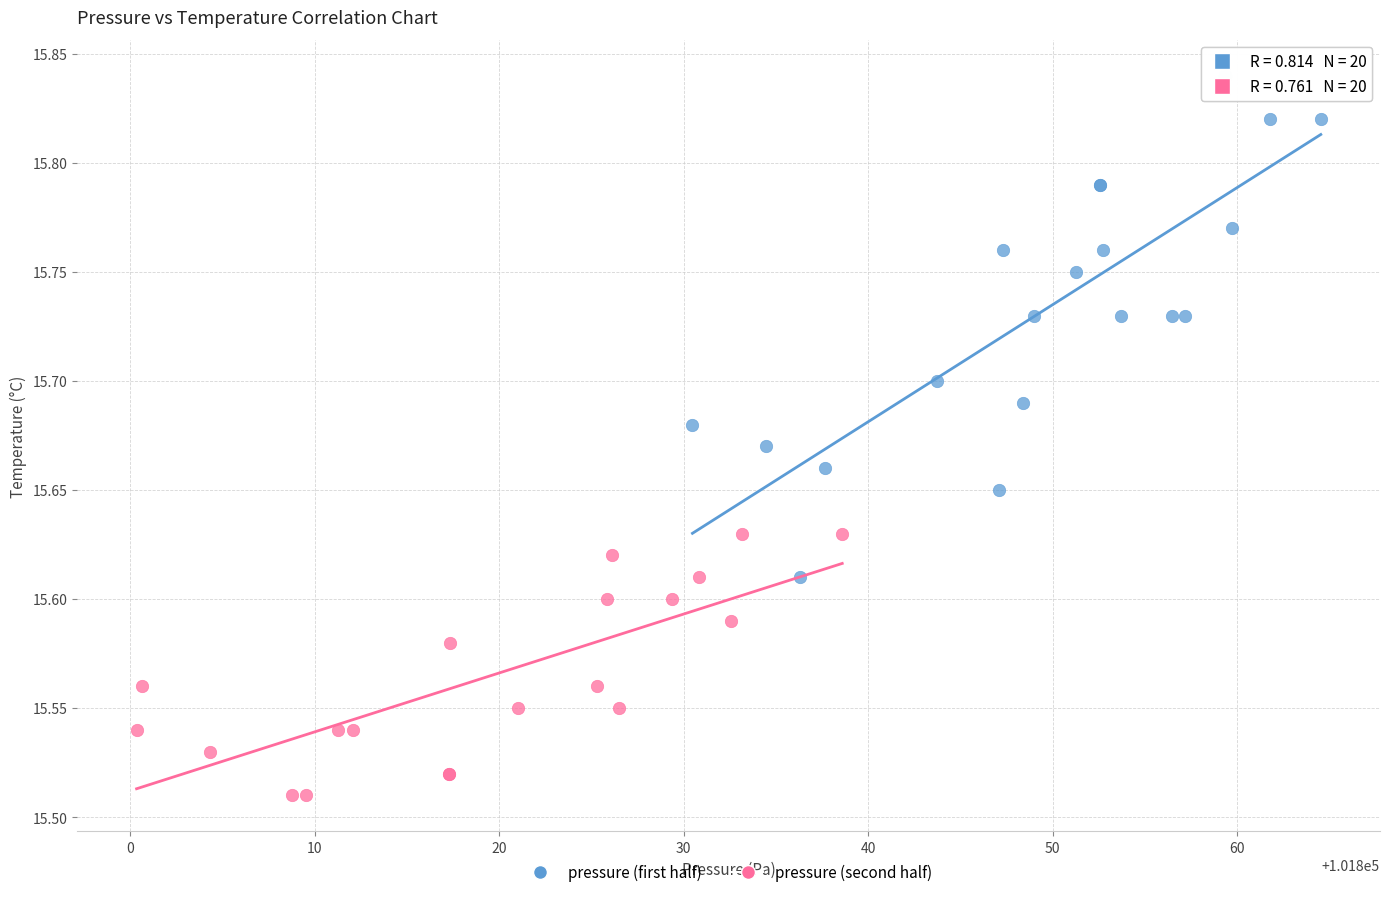

Which series contains the highest Y value?

pressure (first half)